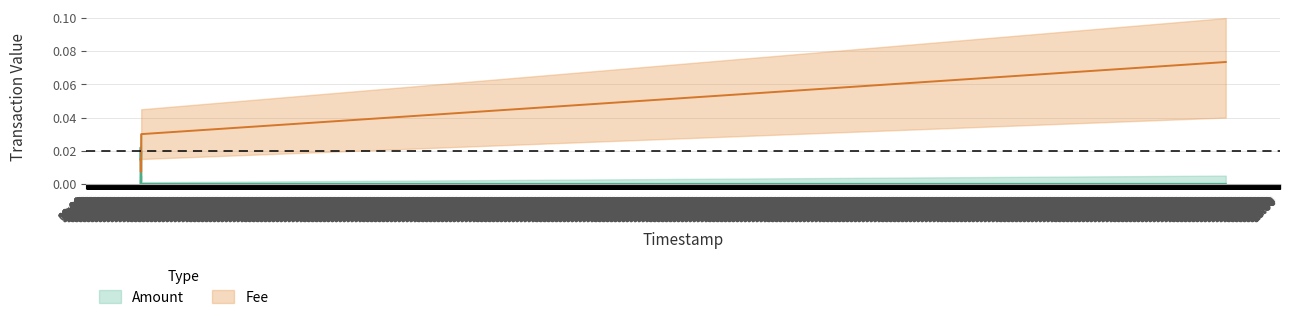

The Fee series shows 0.0 at 10:00. True or false?

False